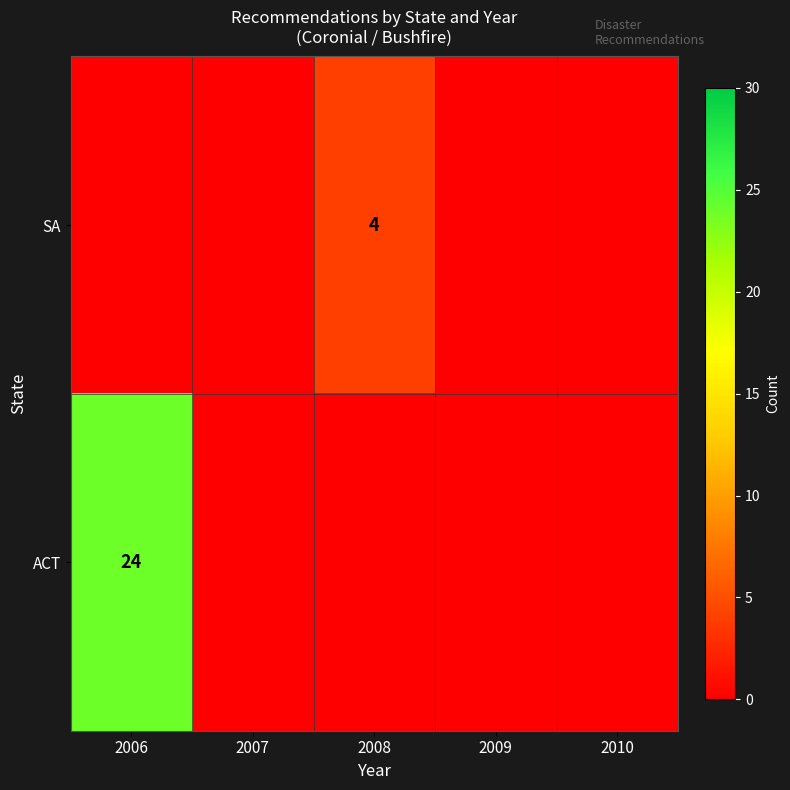

Is the value of SA at 2008 greater than the value of ACT at 2006?

No